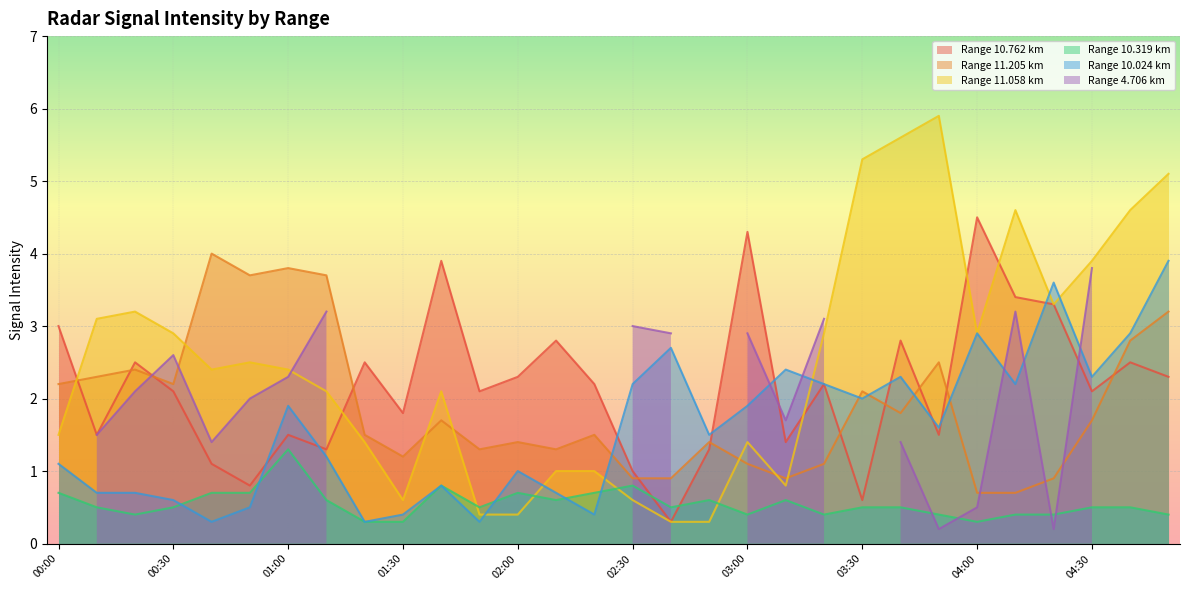

In 10.762, how many points are higher than both neighbors (excluding endpoints)?

10